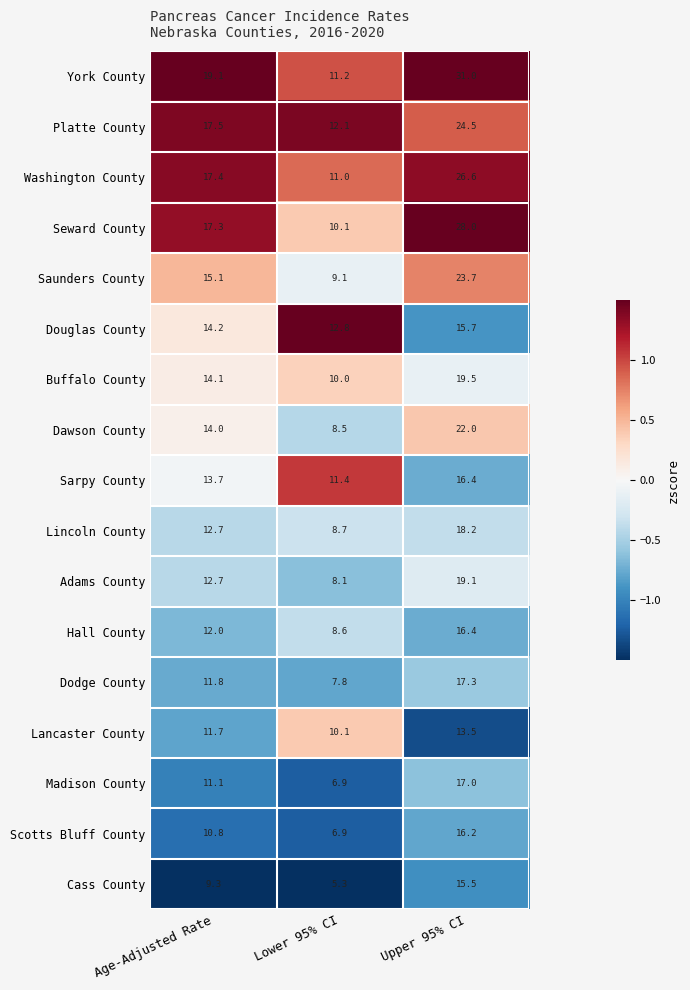

The Saunders County series shows 6.4 at Age-Adjusted Rate. True or false?

False